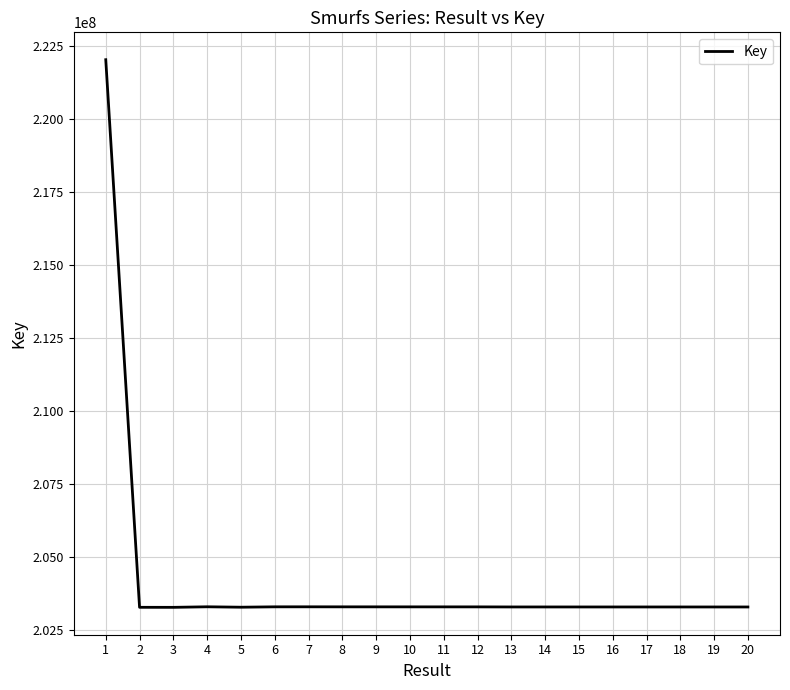

How many values are below 203283889?

10